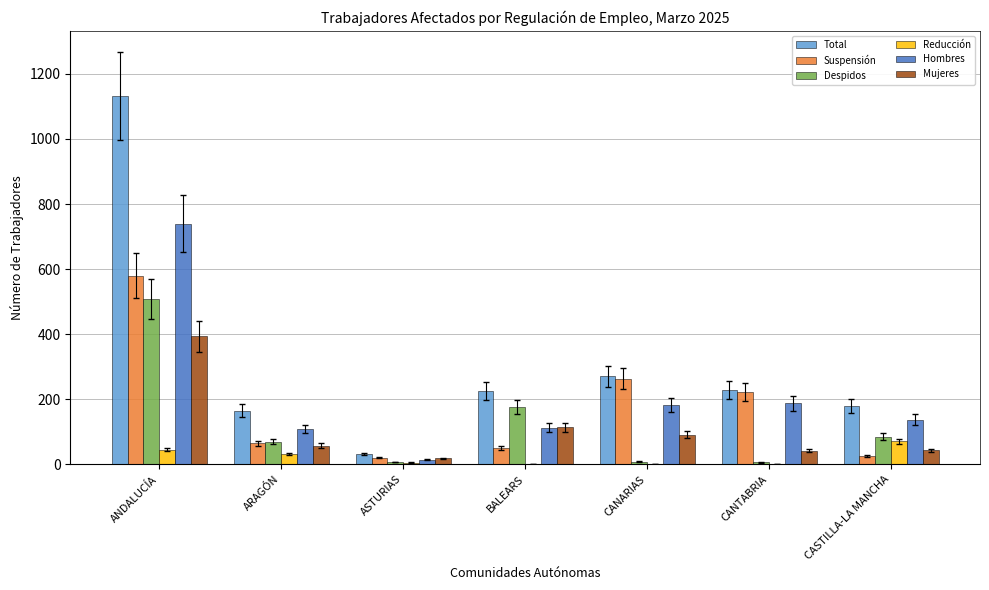

What are all the series names shown in the legend?

Total, Suspensión, Despidos, Reducción, Hombres, Mujeres